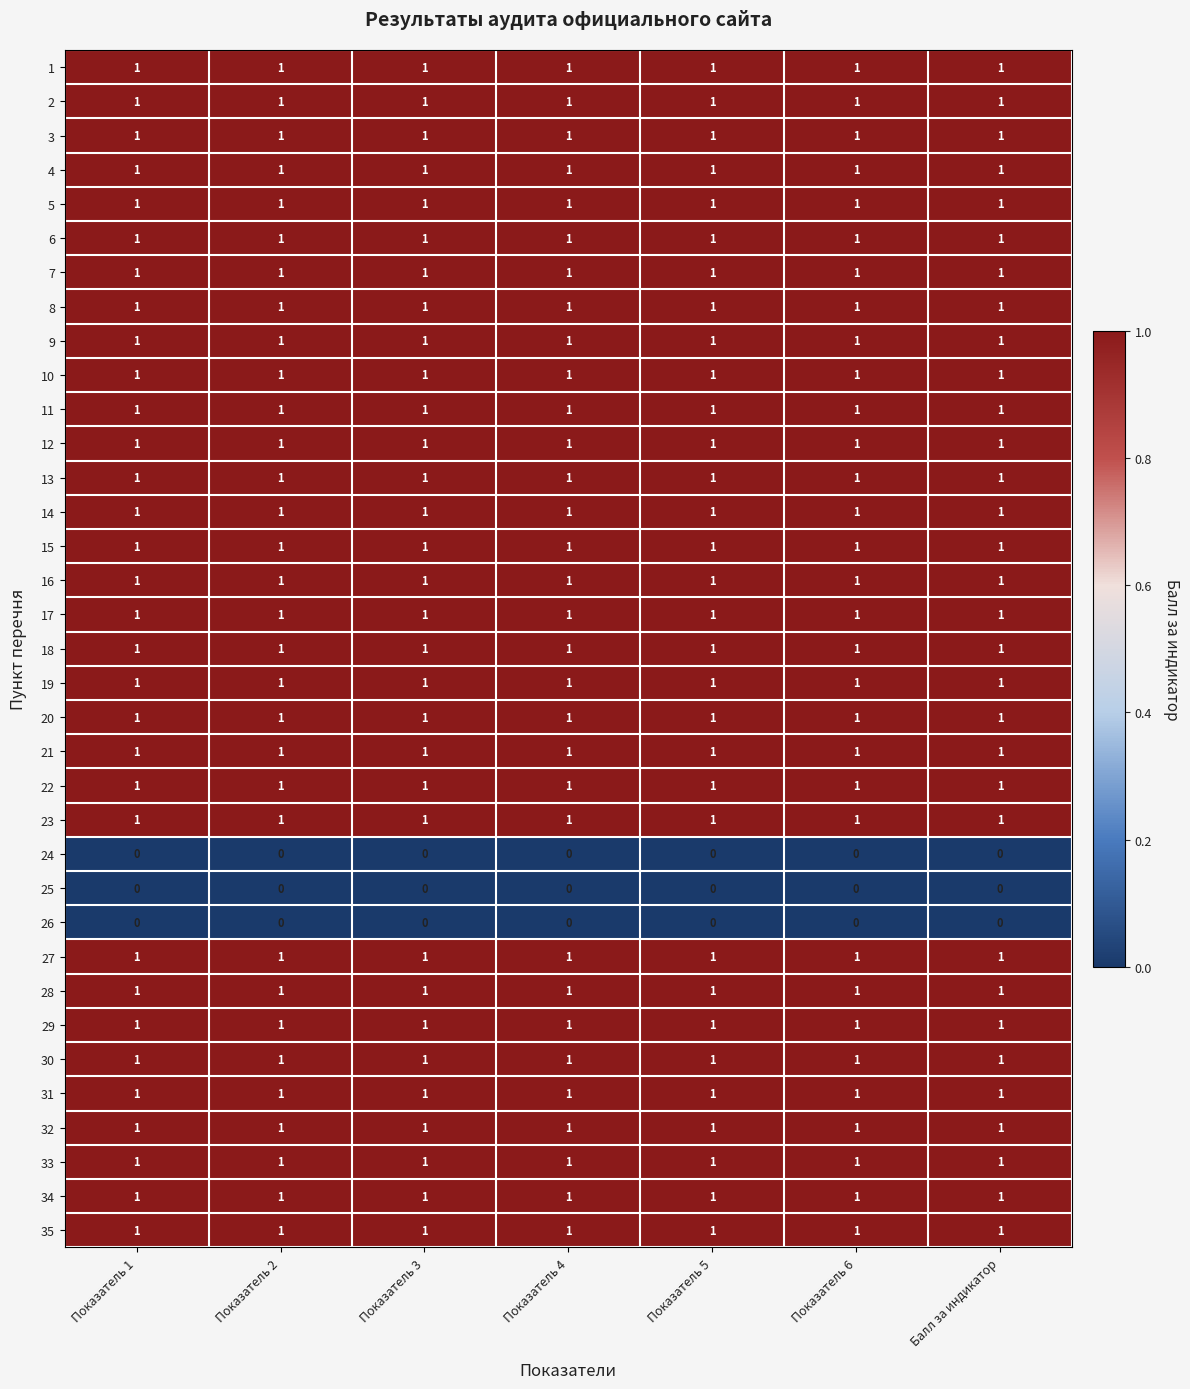

The 11 series shows 1 at Показатель 2. True or false?

True